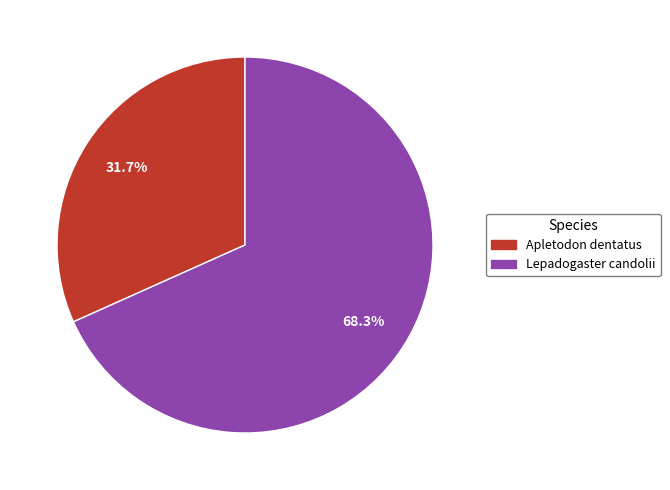

Do Lepadogaster candolii and Apletodon dentatus together represent more than half of the pie?

Yes